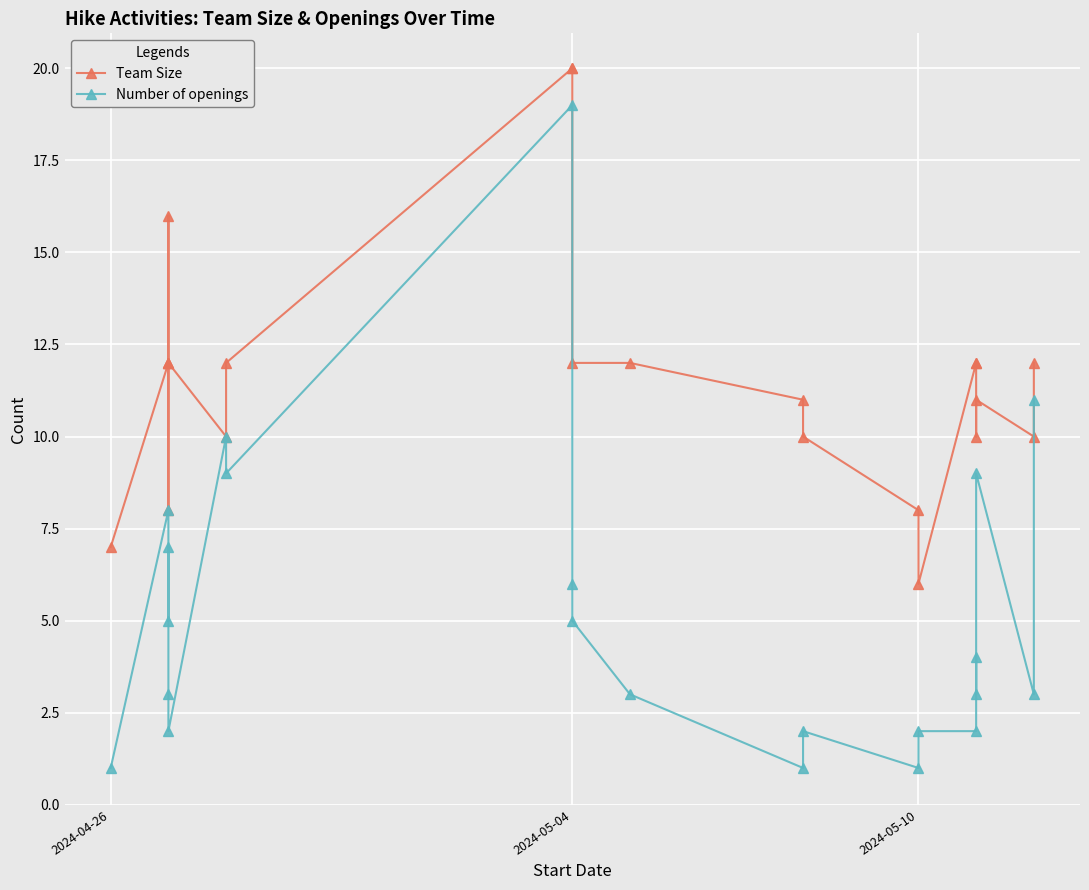

Rank the series at 9 from lowest to highest value.

Number of openings, Team Size